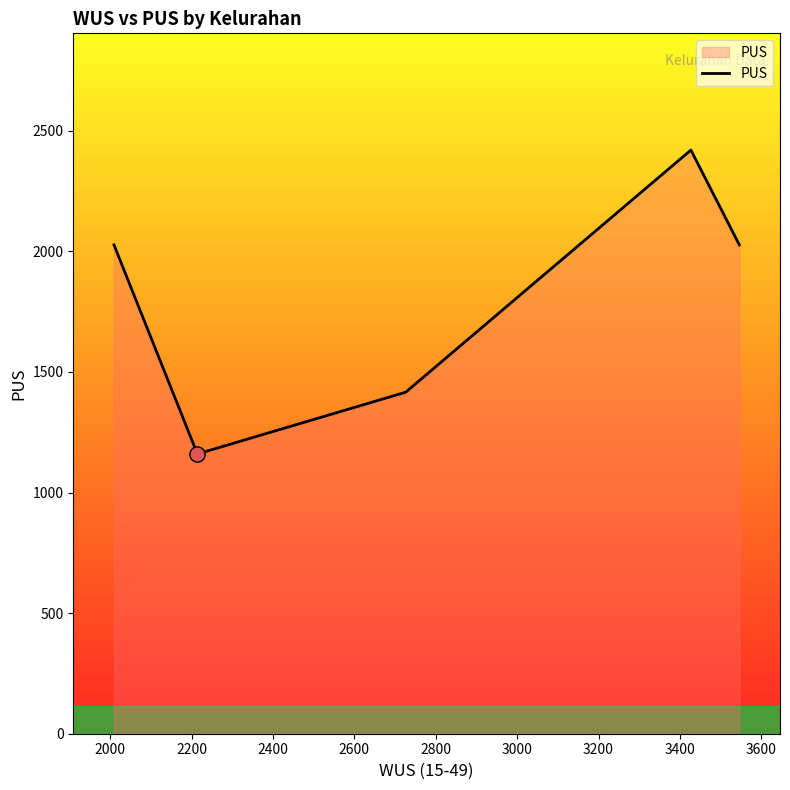

True or false: there are more than 1 points higher than both neighbors.

False